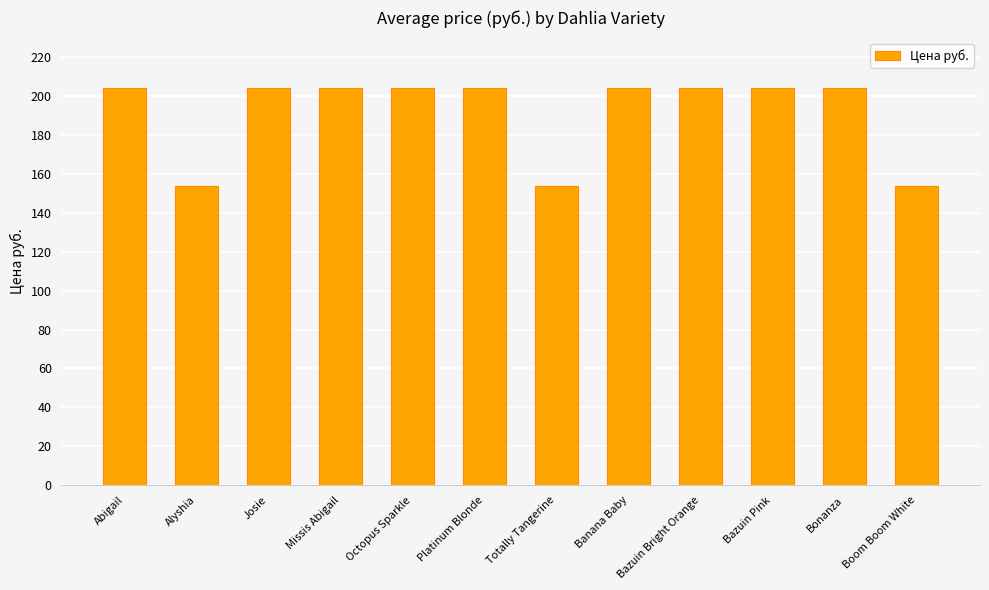

What is the difference between the maximum and minimum values?

50